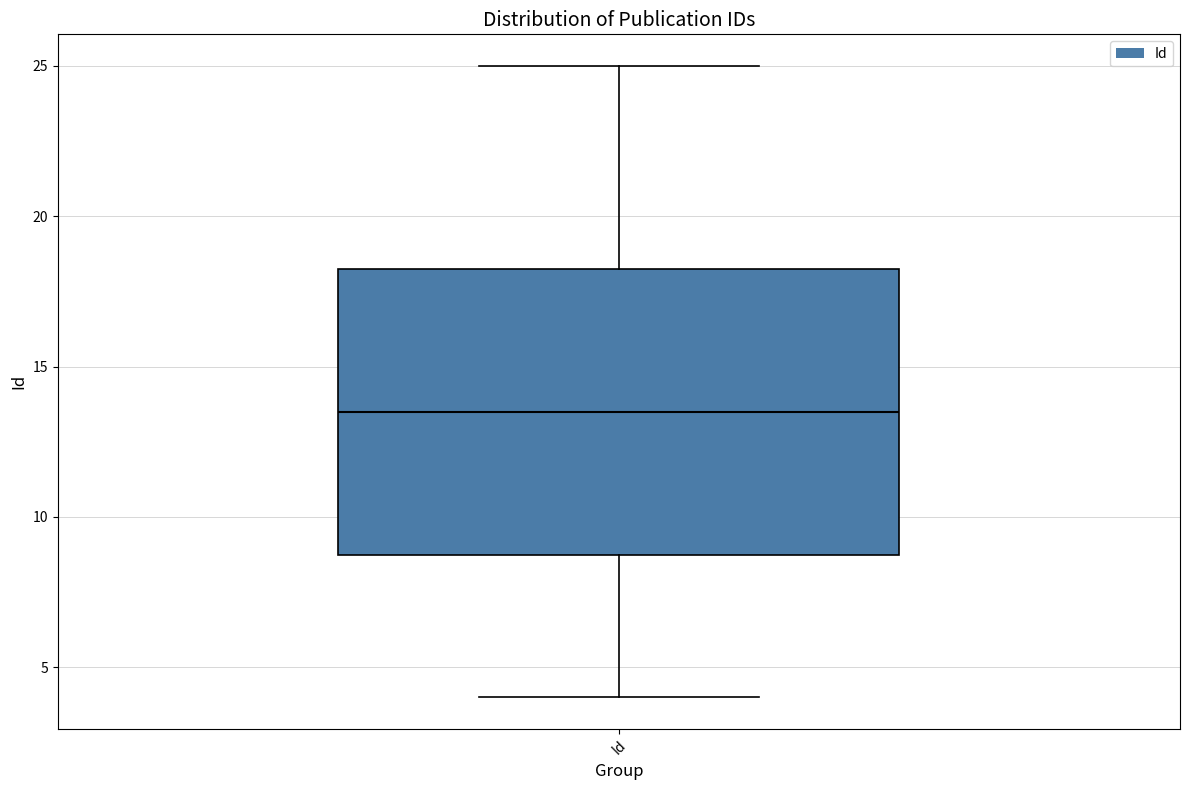

Where is the upper edge of the box for Id on the y-axis? The values are not printed on the chart, so give them approximately, as read against the axis.

18.5